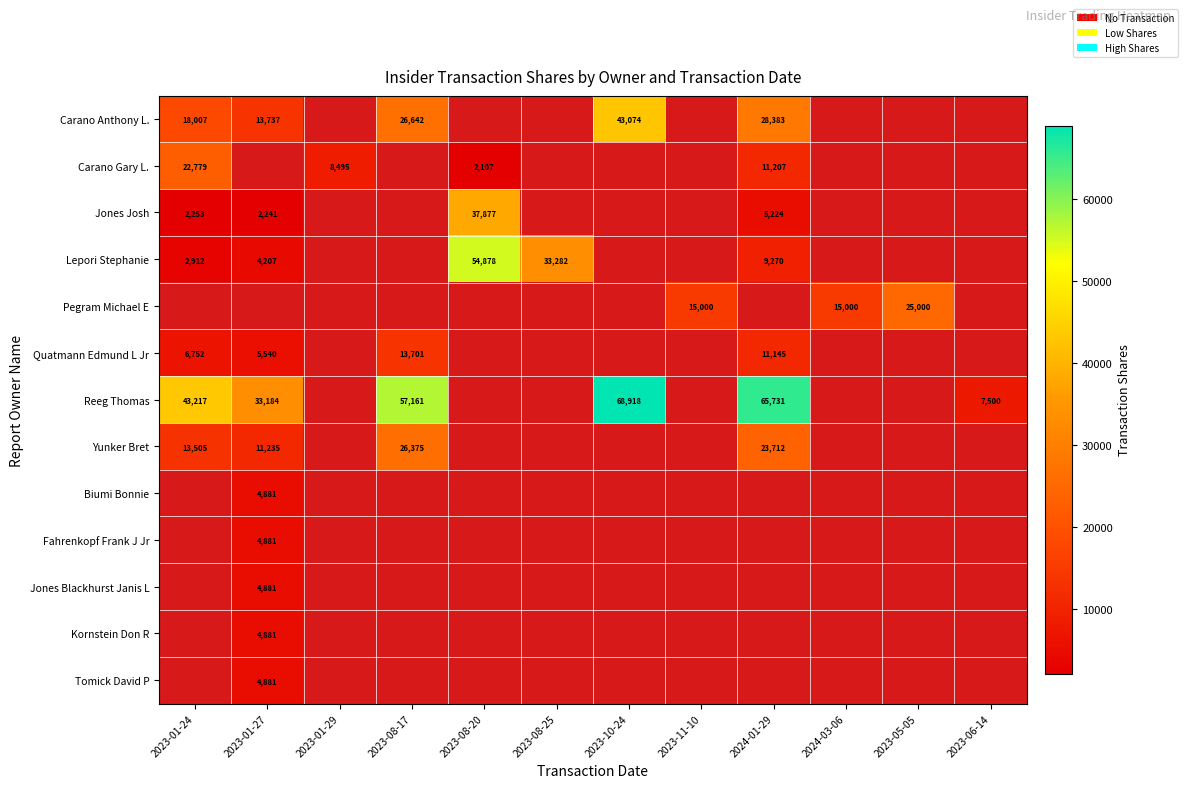

The value of Jones Josh at 2023-08-20 is 24421. True or false?

False